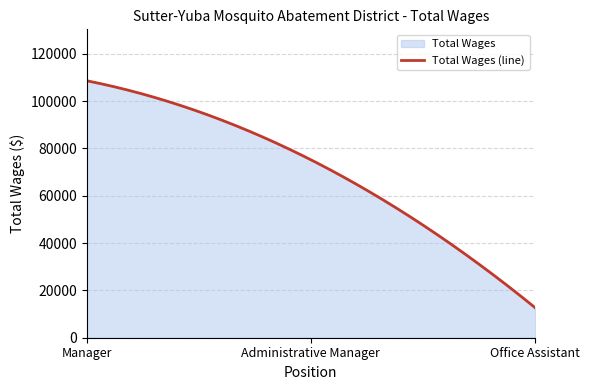

How many data points are less than 75225?

1